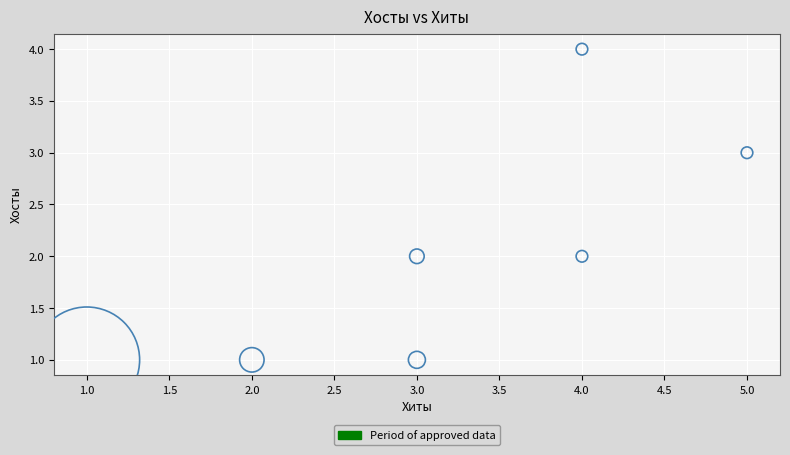

What is the average X value?

3